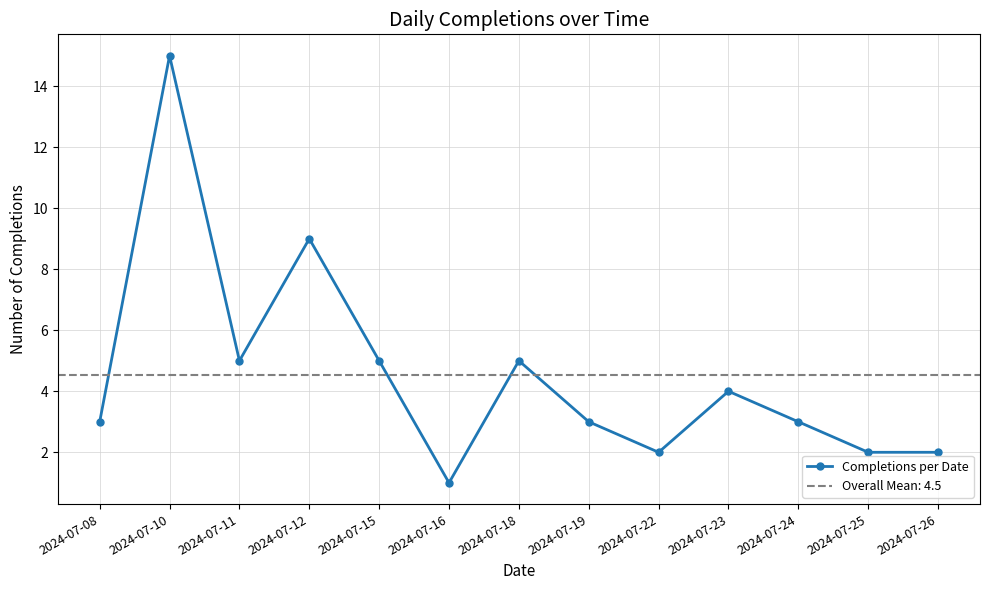

What is the change in value from 2024-07-10 to 2024-07-15?

-10